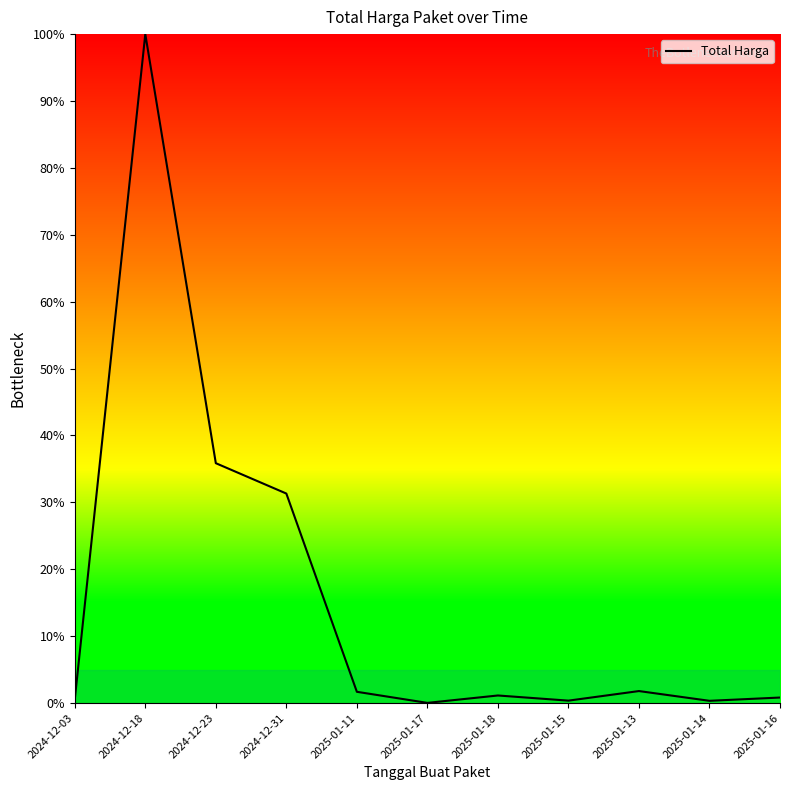

What is the difference between the maximum and minimum values?

100.0